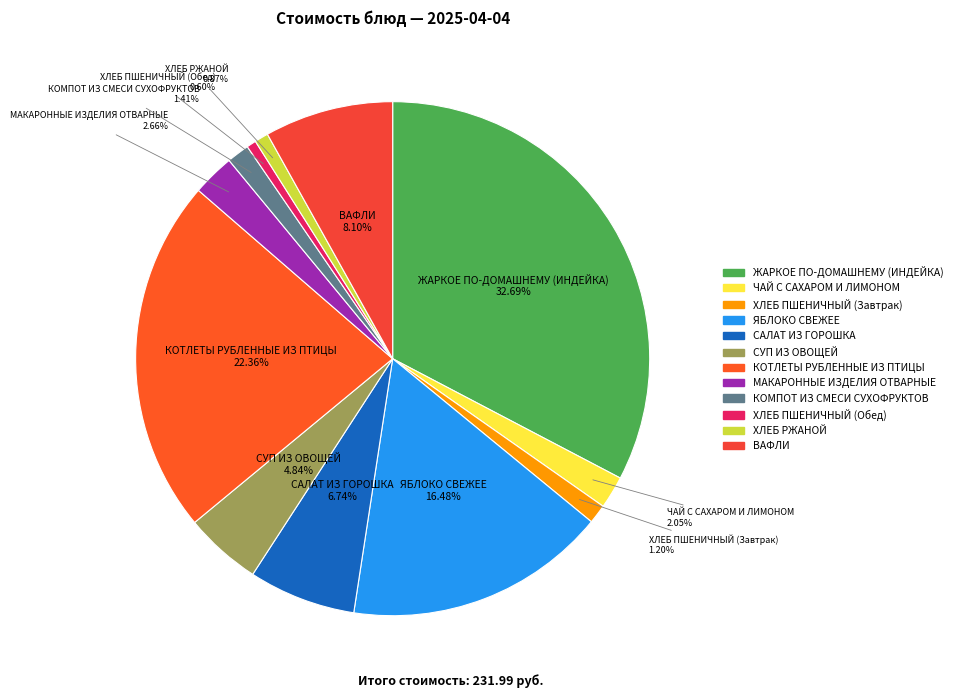

The МАКАРОННЫЕ ИЗДЕЛИЯ ОТВАРНЫЕ slice represents 3% of the pie. True or false?

True